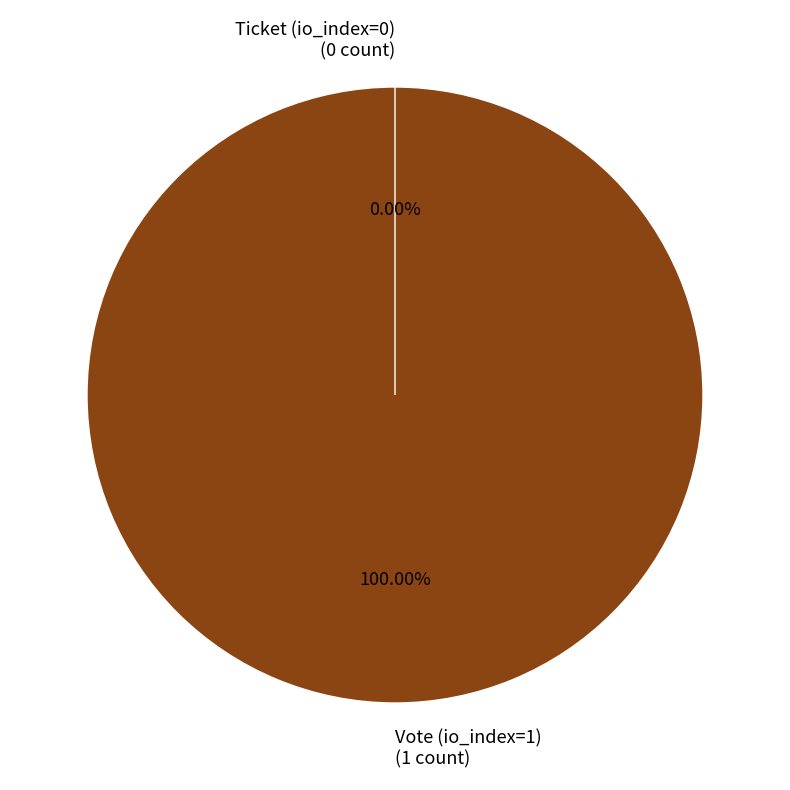

Count the number of slices in the pie.

2